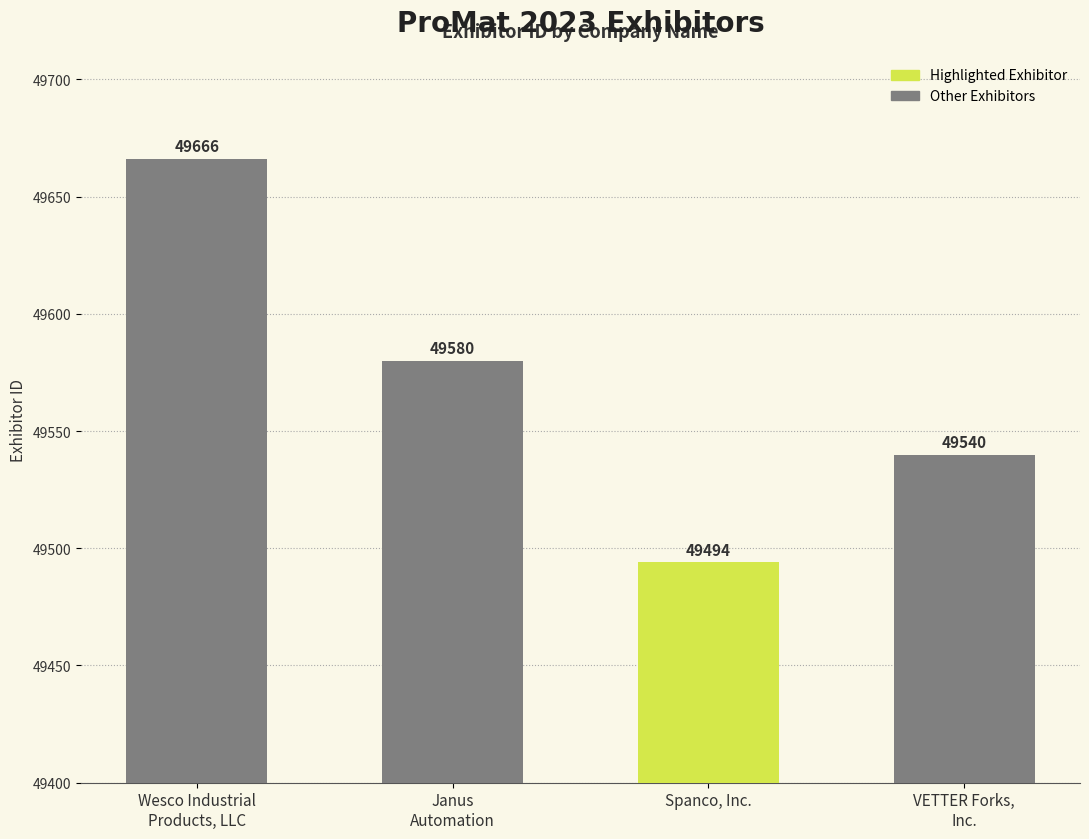

Rank the categories by value from highest to lowest.

Wesco Industrial
Products, LLC, Janus
Automation, VETTER Forks,
Inc., Spanco, Inc.